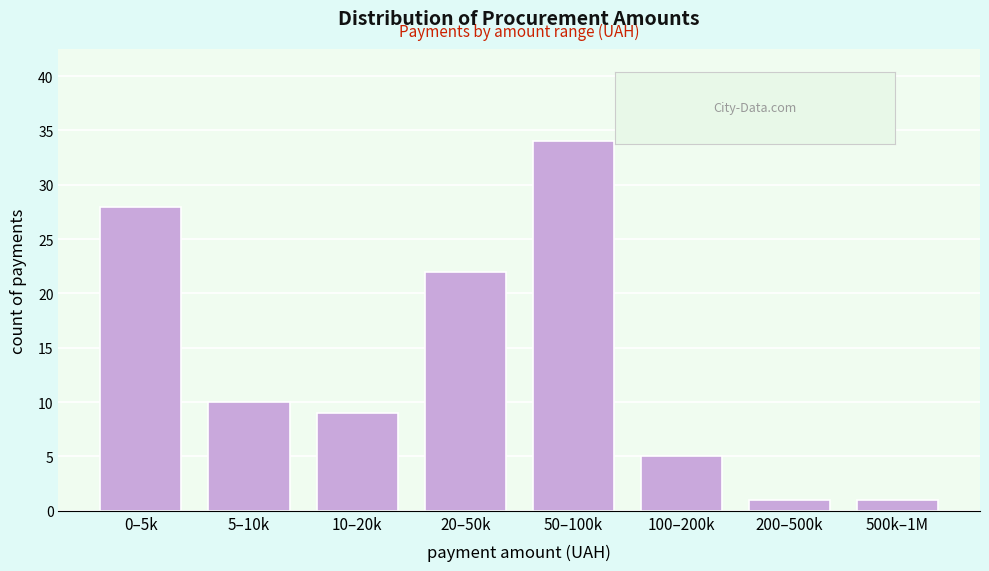

Reading left to right, transcribe all the data shown in this chart.

0–5k=28	5–10k=10	10–20k=9	20–50k=22	50–100k=34	100–200k=5	200–500k=1	500k–1M=1